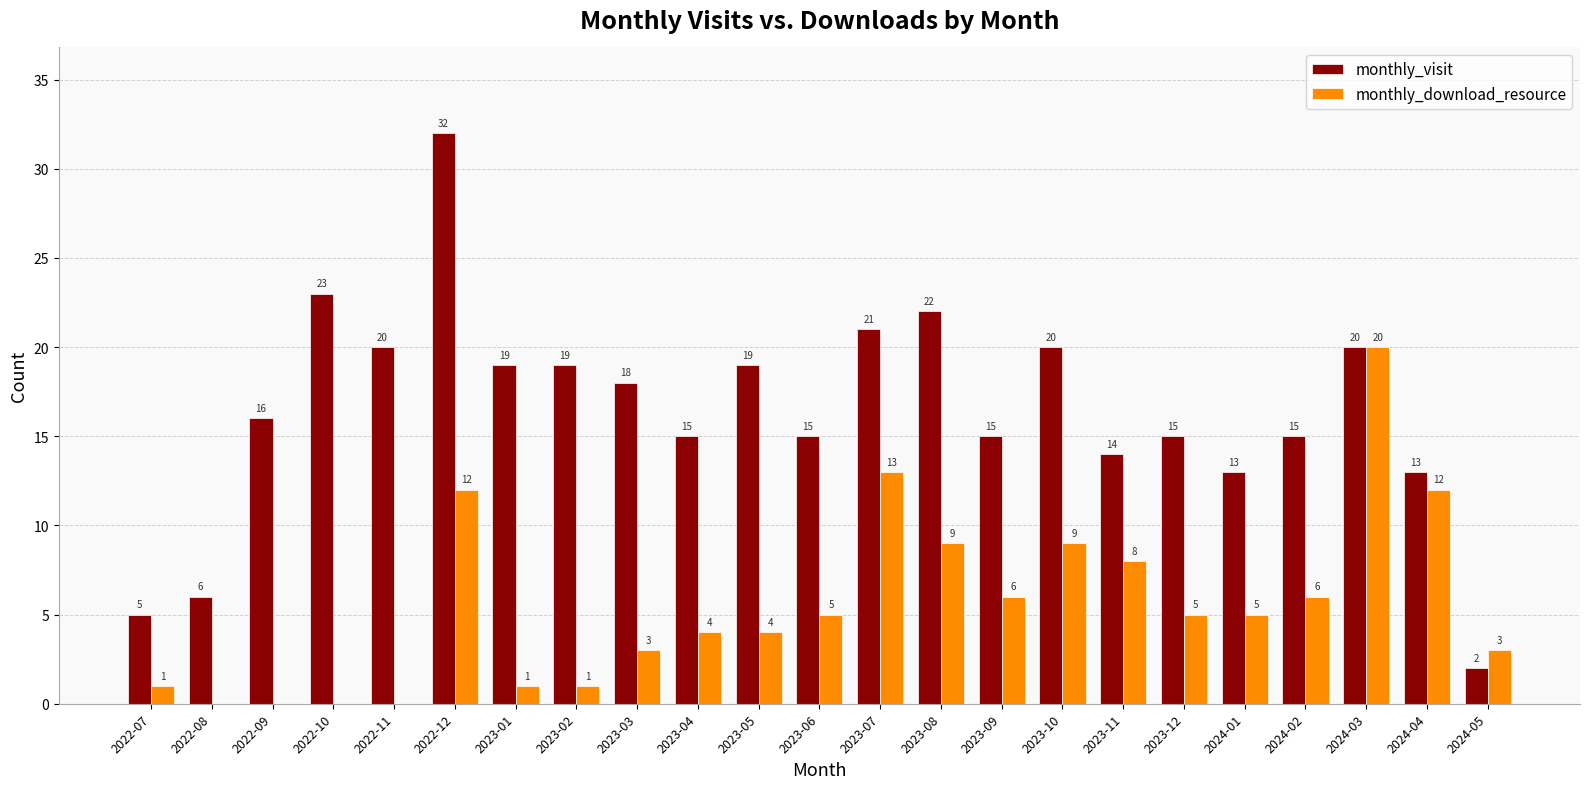

Reading left to right, extract all data points from this chart.

monthly_visit: 5	6	16	23	20	32	19	19	18	15	19	15	21	22	15	20	14	15	13	15	20	13	2
monthly_download_resource: 1	0	0	0	0	12	1	1	3	4	4	5	13	9	6	9	8	5	5	6	20	12	3